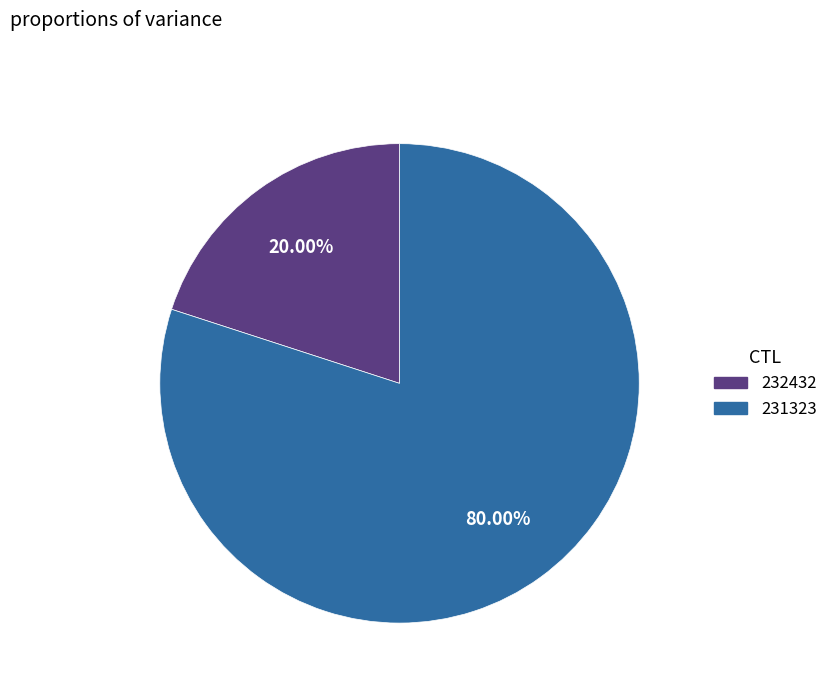

Does any single category account for the majority?

Yes